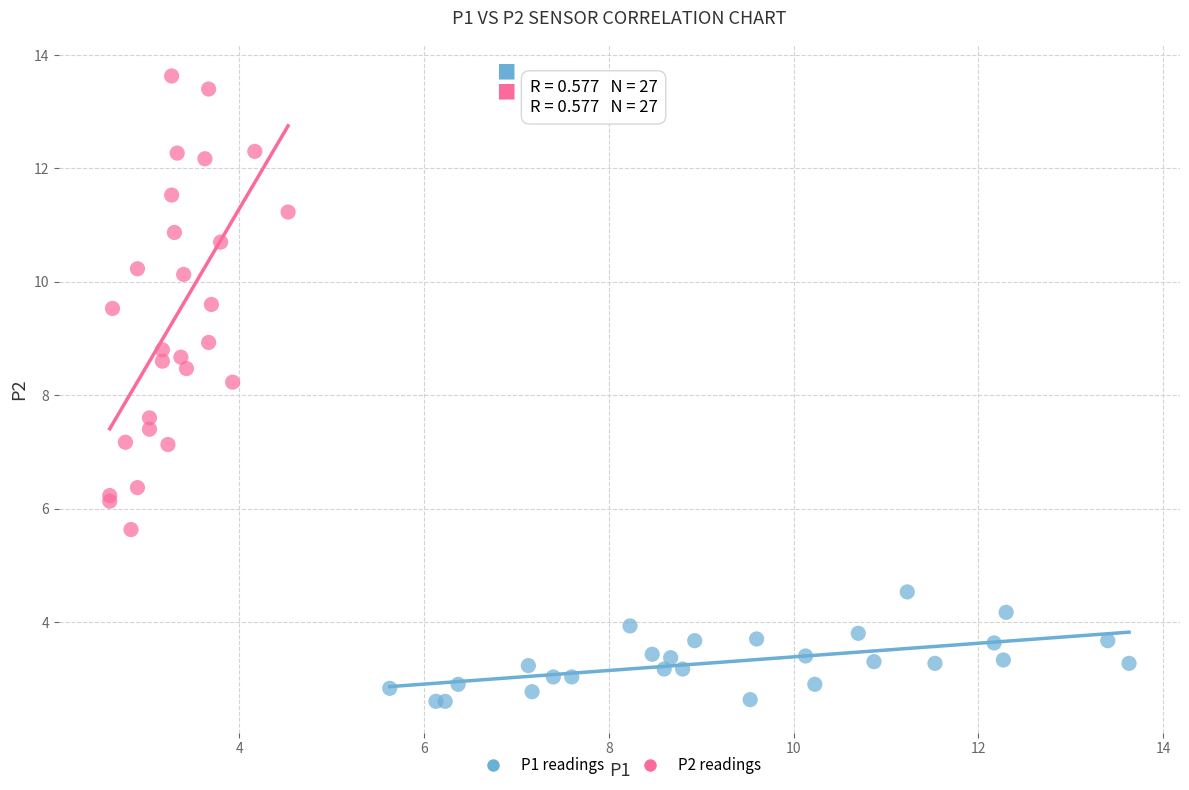

Which series contains the lowest Y value?

P1 readings